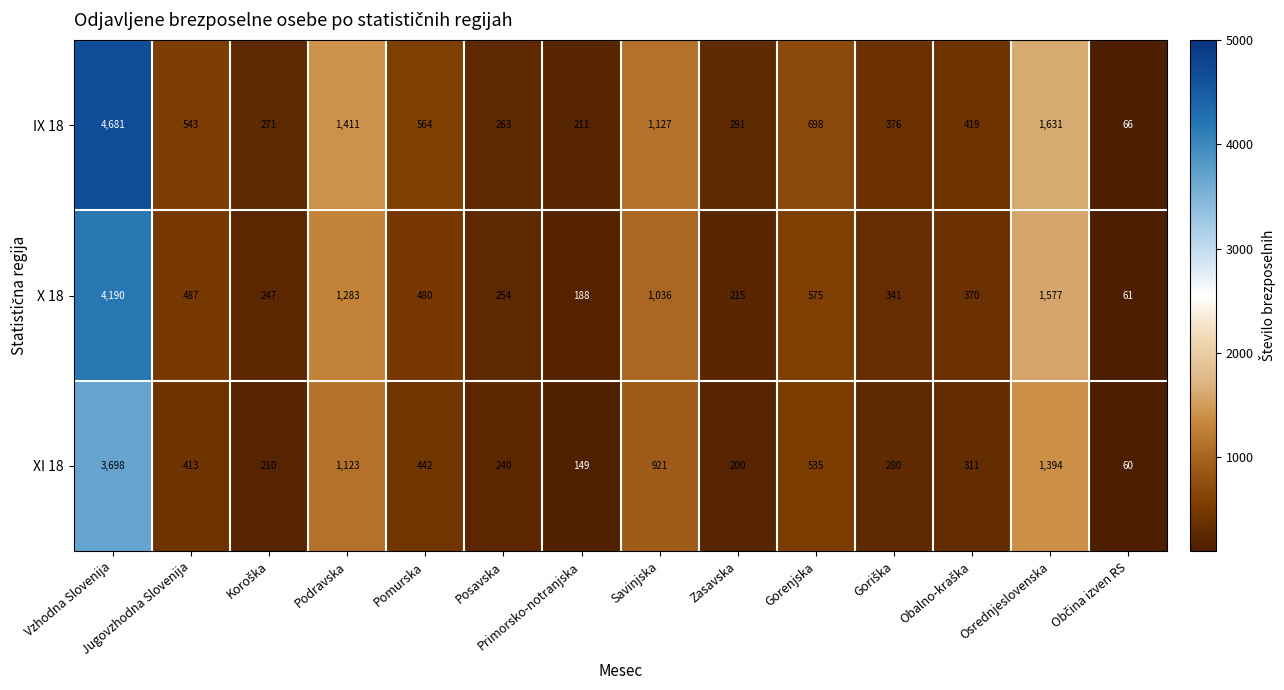

What is the smallest value displayed?

60